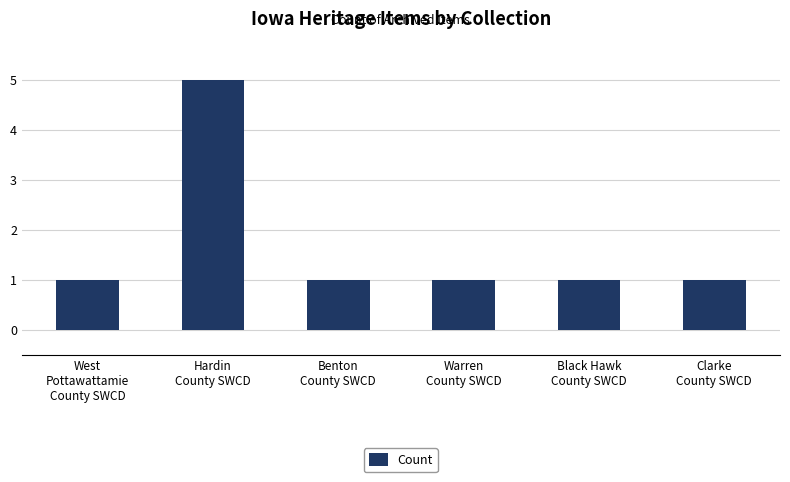

Which category has the highest value across all series?

Hardin
County SWCD